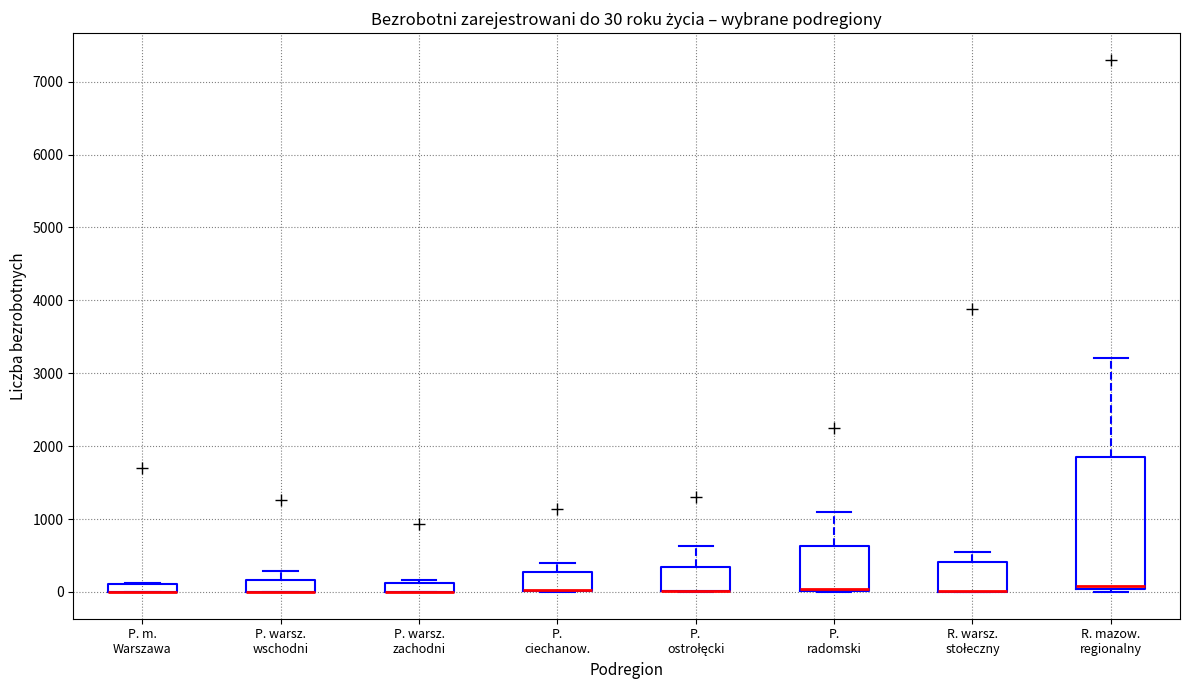

Which box is the tallest, from its lower edge to its upper edge?

R. mazow. regionalny